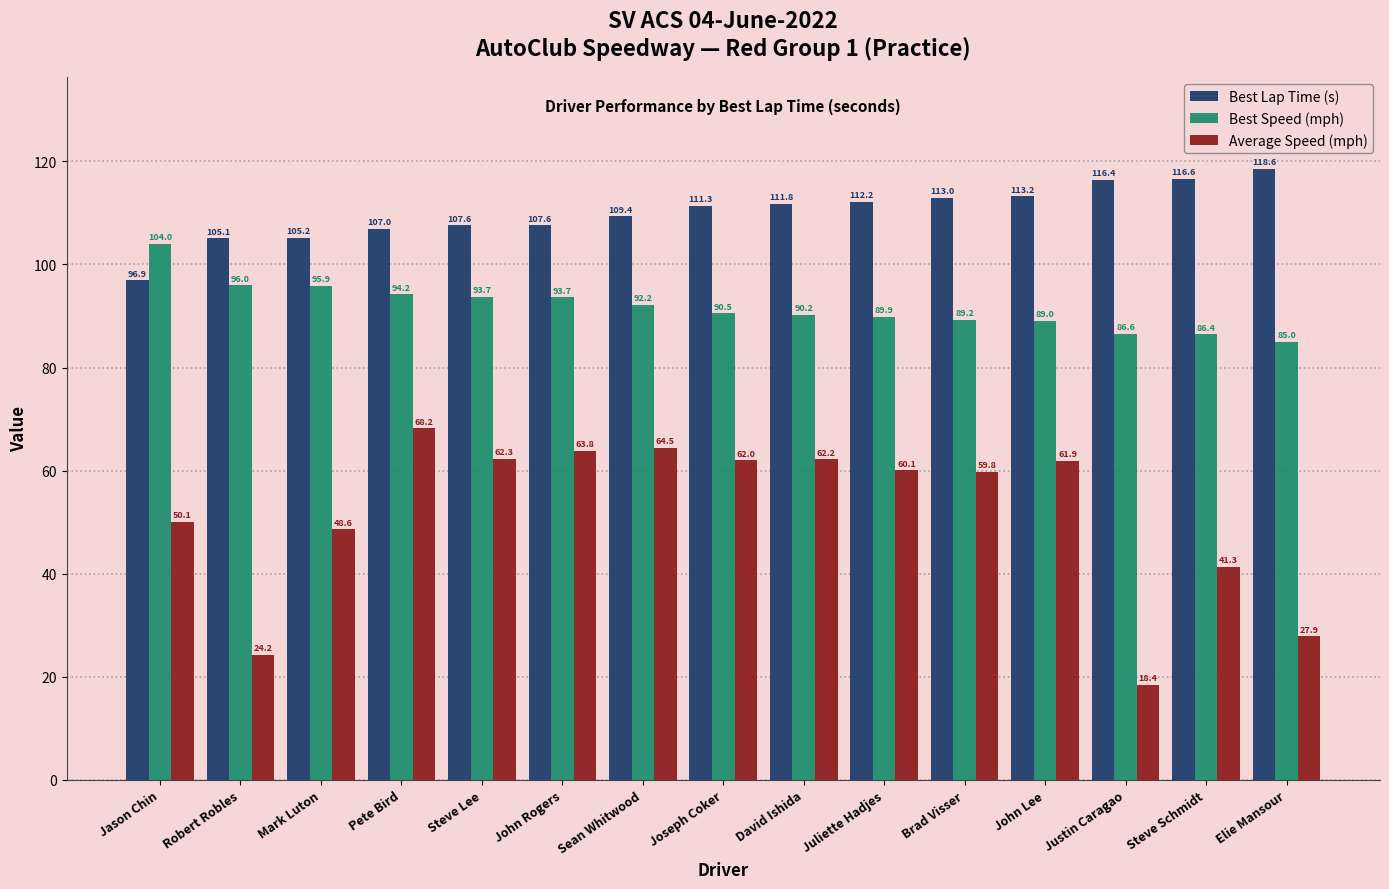

Which category has the lowest value in the Average Speed (mph) series?

Justin Caragao